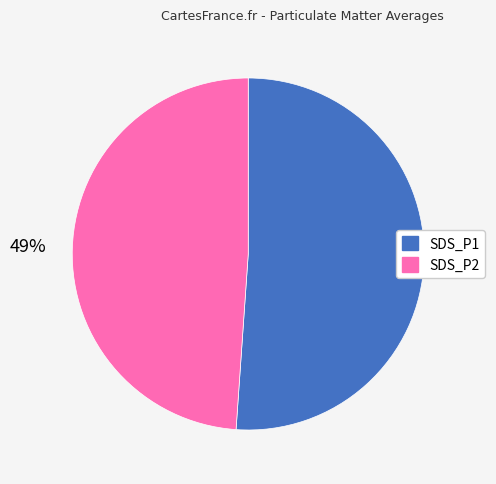

How many segments does this pie chart have?

2